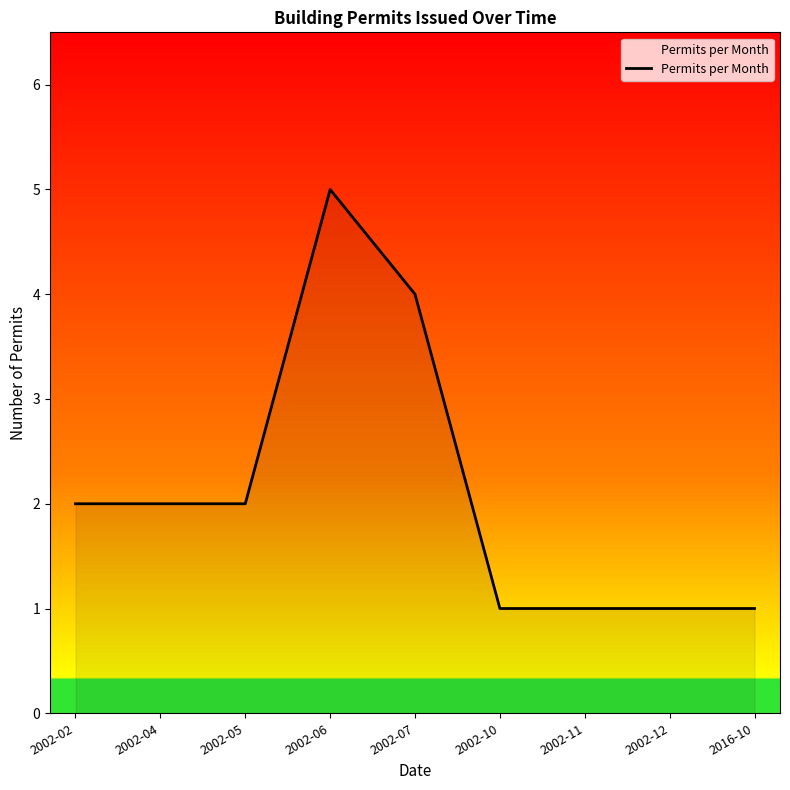

The value at 2002-05 is 2. True or false?

True